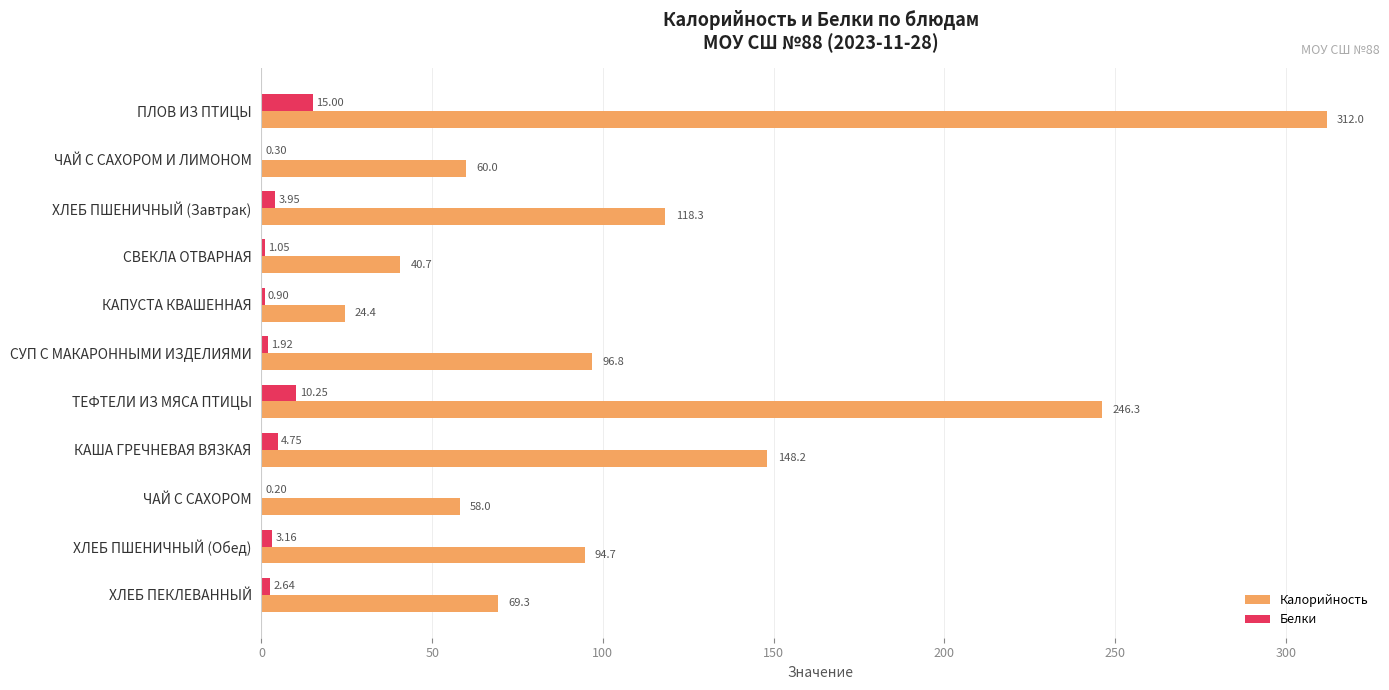

Which label corresponds to the largest value in the chart?

ПЛОВ ИЗ ПТИЦЫ